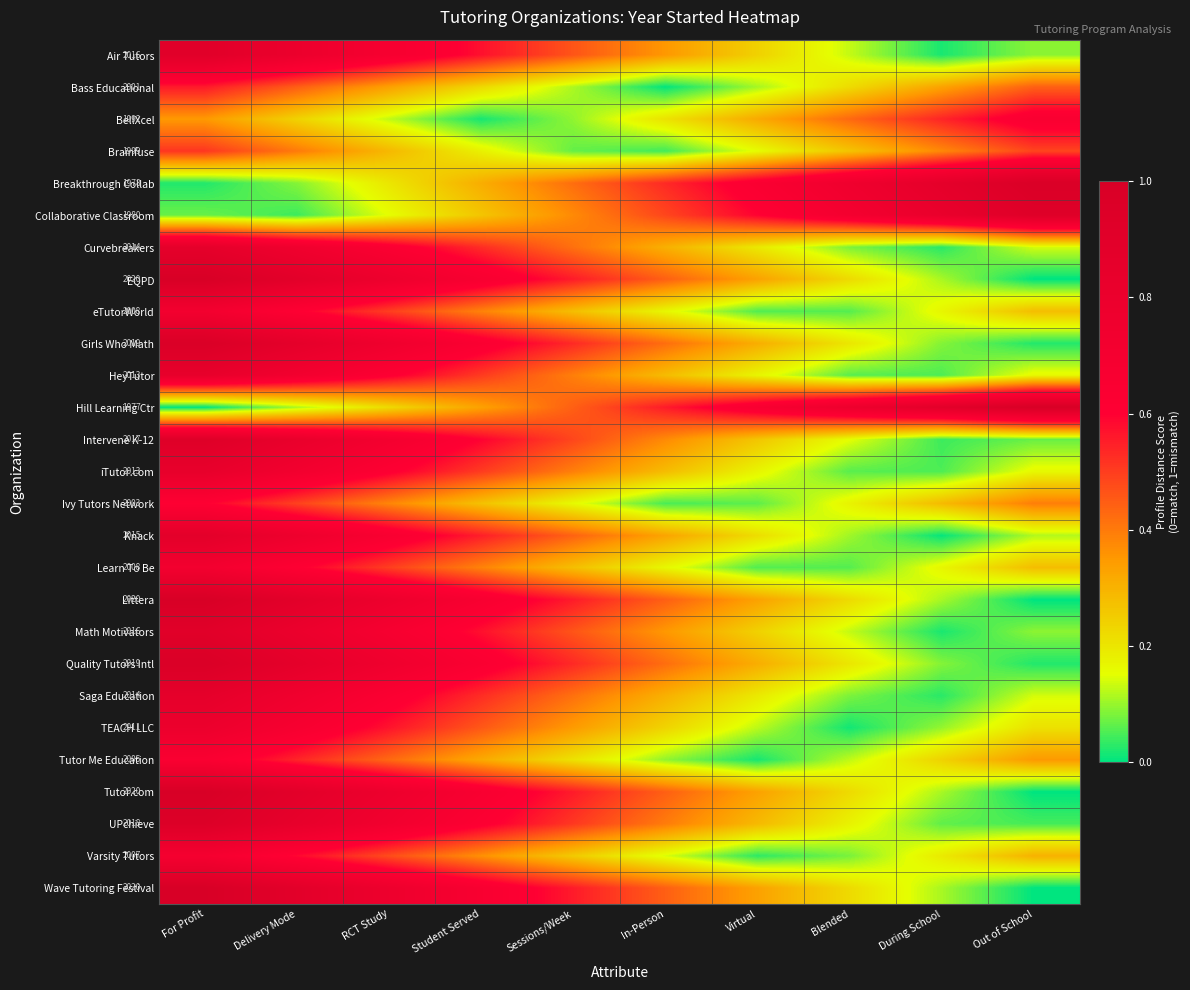

What is the maximum value for Varsity Tutors?

0.7